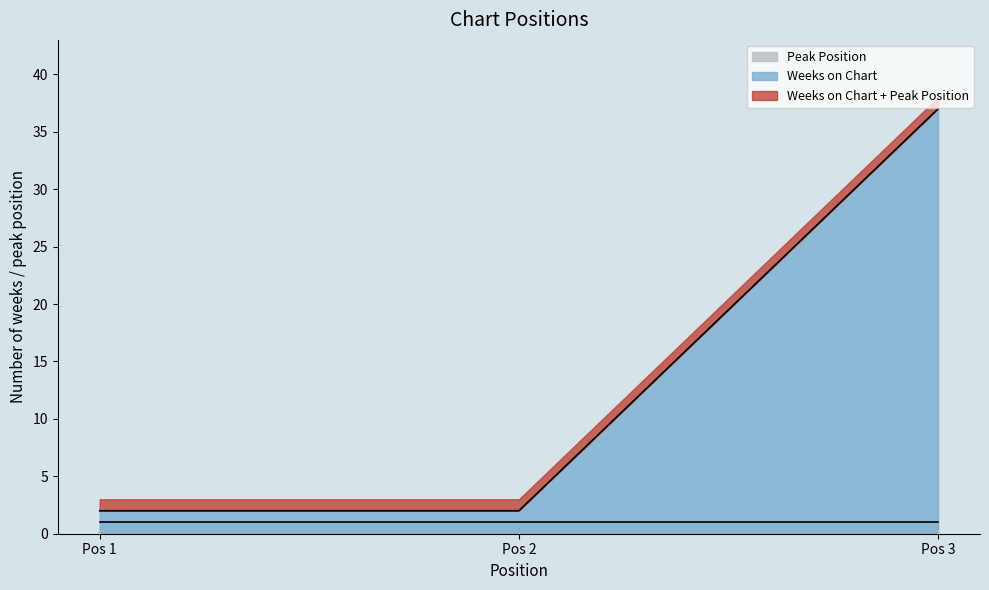

True or false: Weeks on Chart has a value of 2 at Pos 1.

True